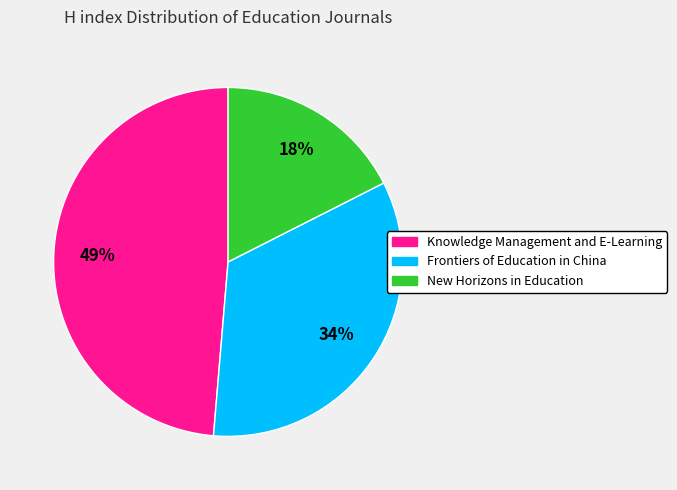

The New Horizons in Education slice represents 4% of the pie. True or false?

False